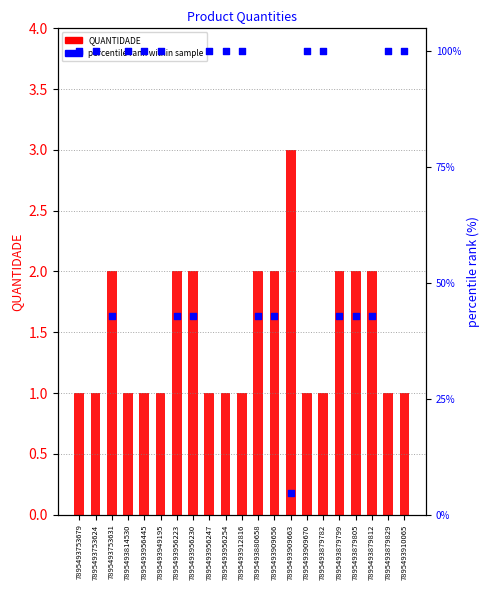

What are all the series names shown in the legend?

QUANTIDADE, percentile rank within sample